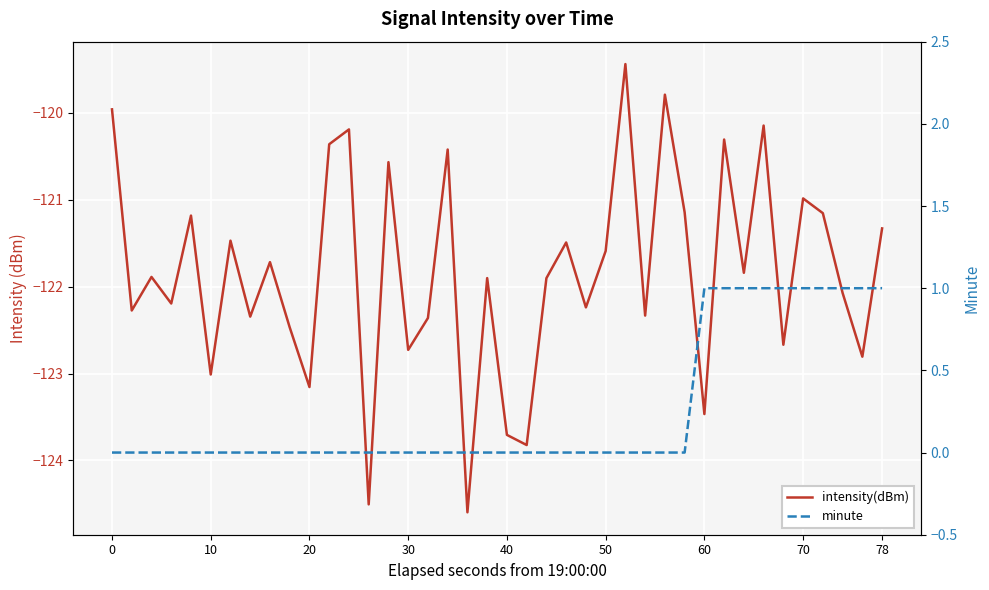

True or false: intensity(dBm) and minute cross at least once.

False